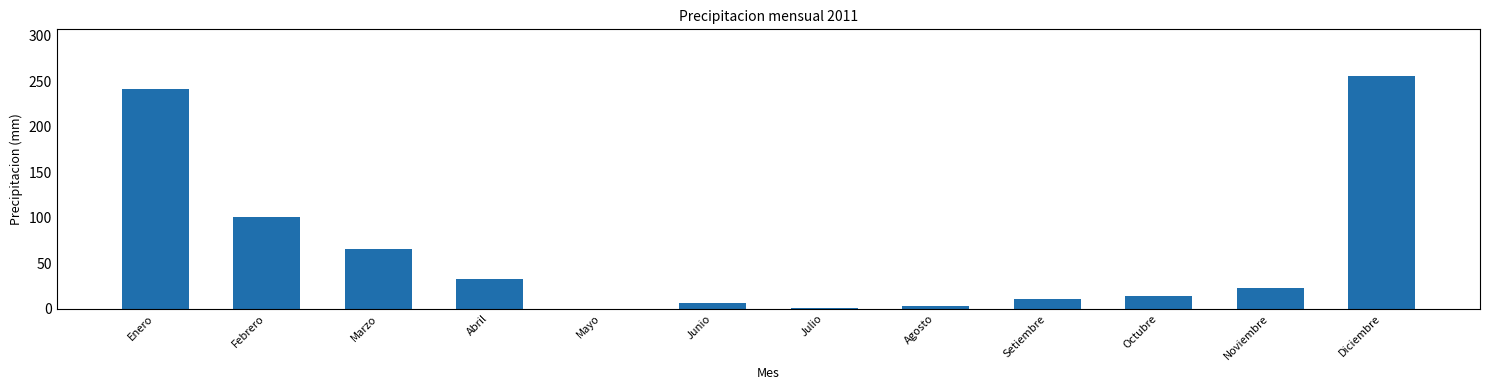

Between Octubre and Noviembre, which is larger?

Noviembre